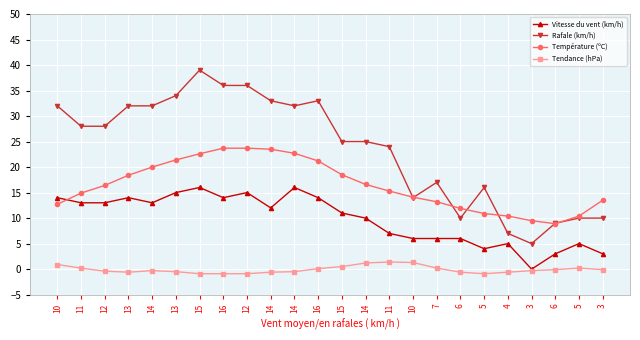

How many lines are shown in the chart?

4